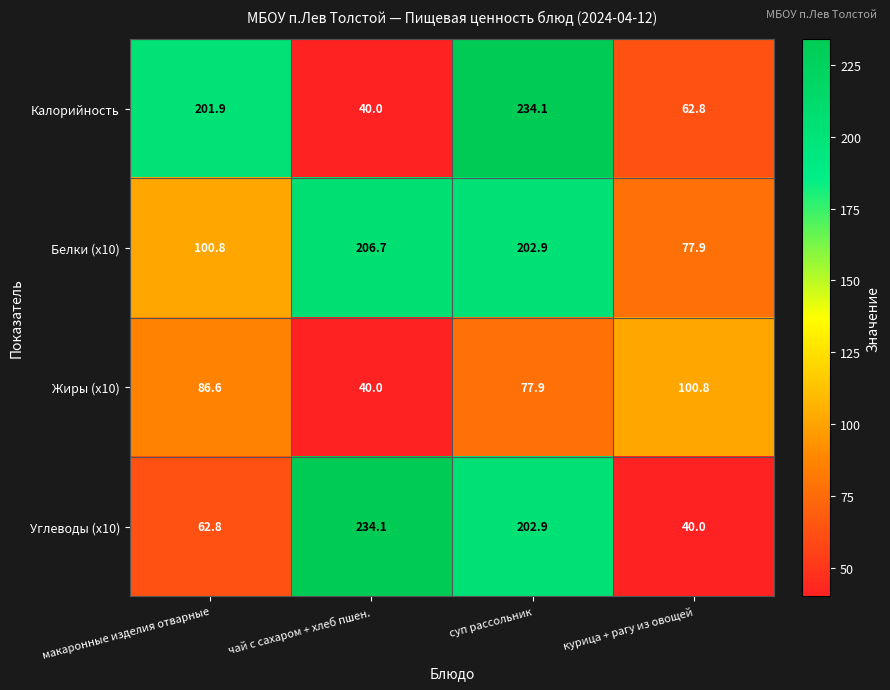

At how many categories does at least one series exceed 216?

2